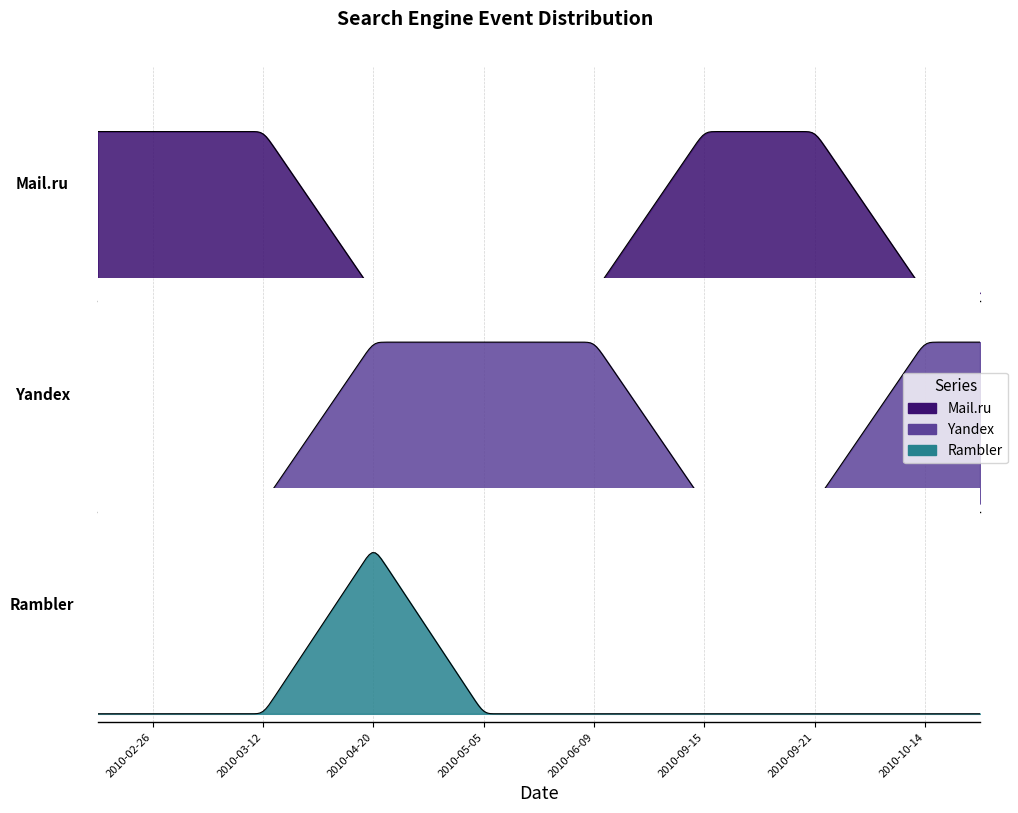

At 2010-09-21, list the series in order from smallest to largest.

Yandex, Rambler, Mail.ru